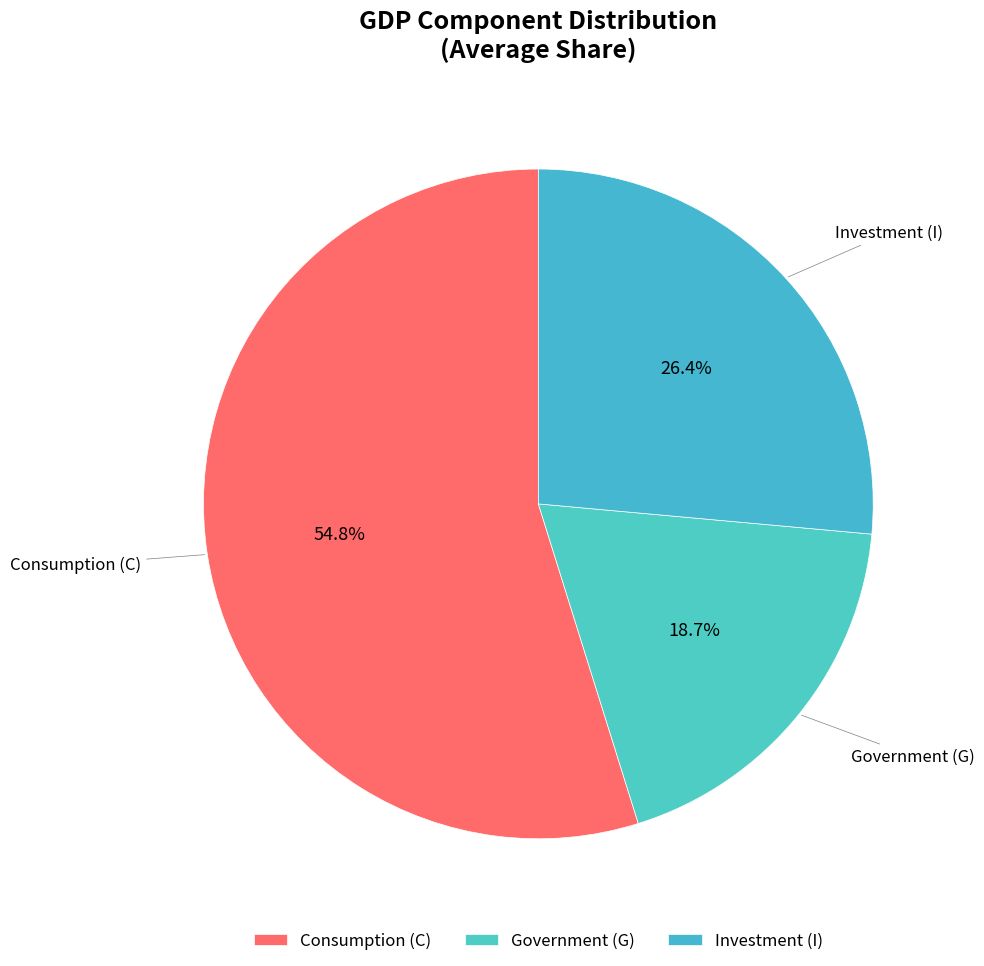

What is the largest slice in the pie chart?

Consumption (C)